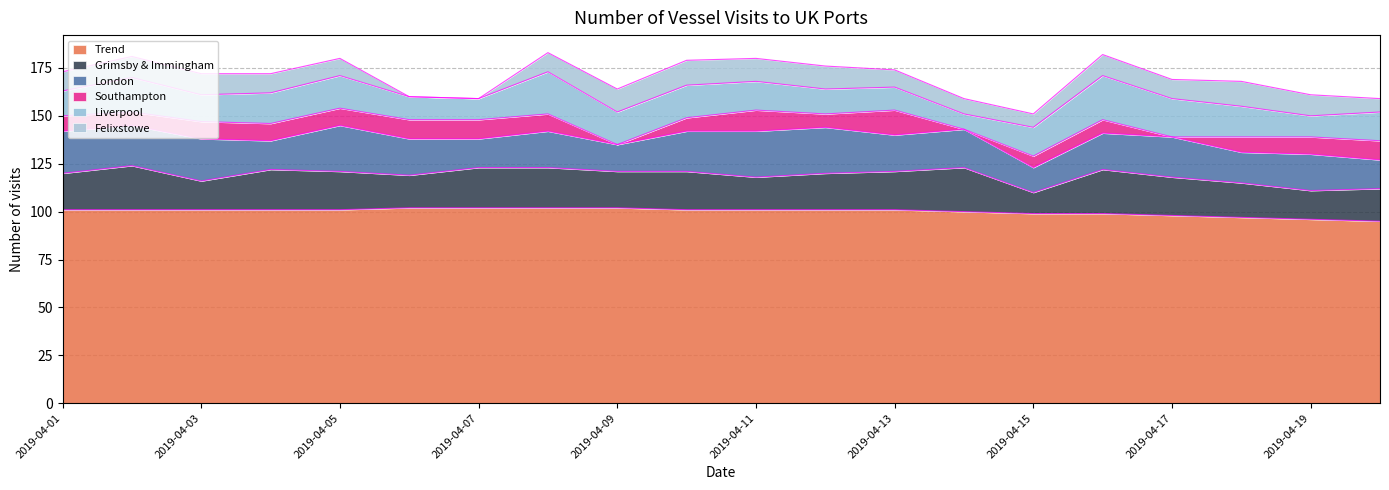

What is the difference between the highest and lowest values at 2019-04-05?

92